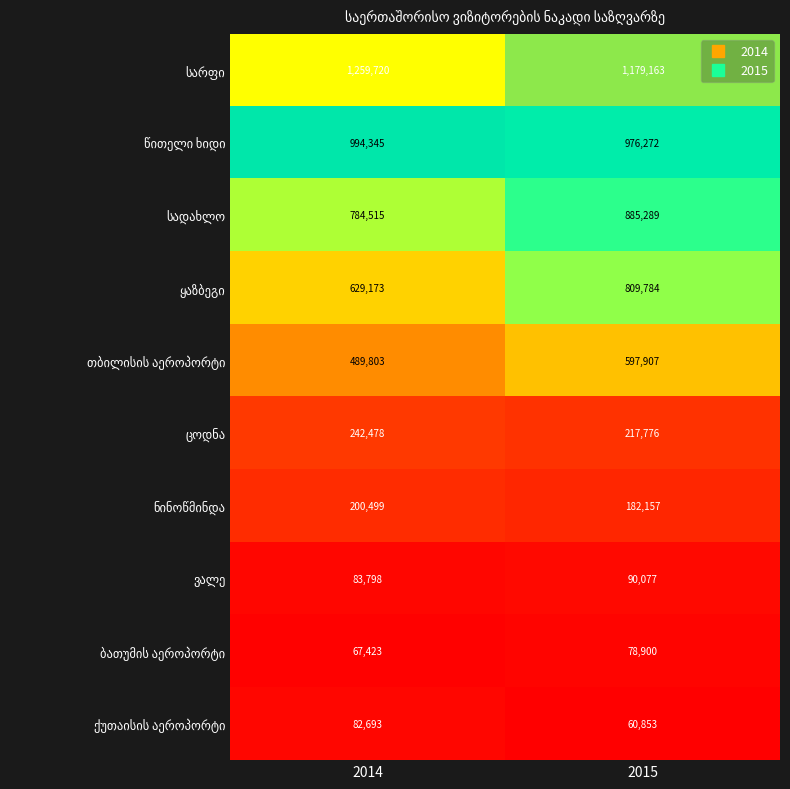

At which category is the sum across all series the highest?

2015